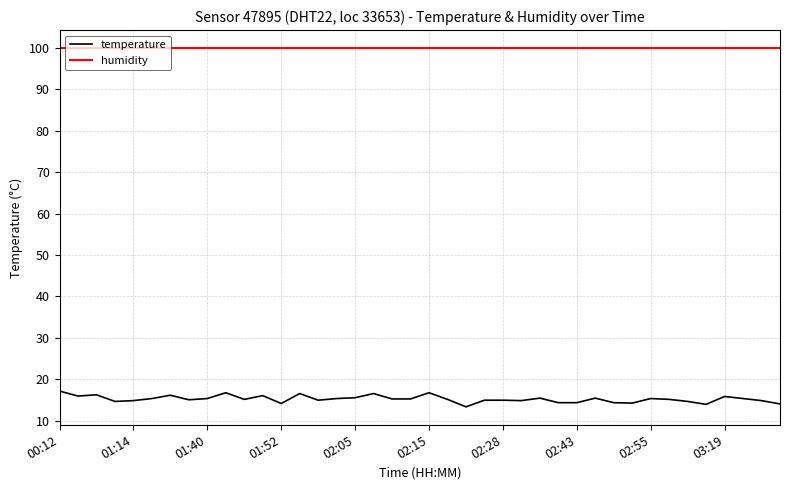

At how many categories does at least one series exceed 52?

40